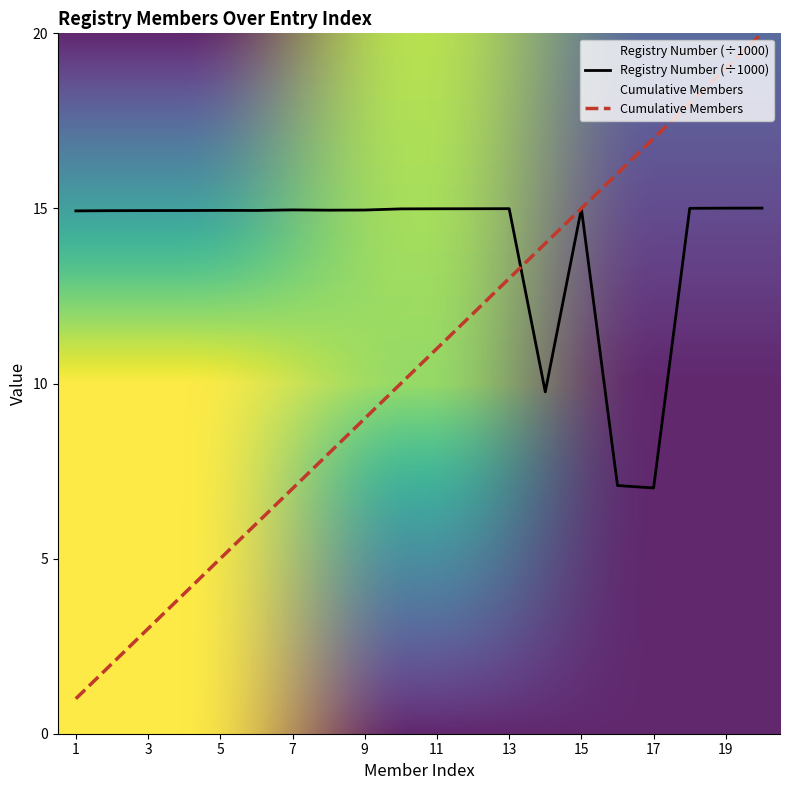

Rank the series by their average value, from lowest to highest.

Cumulative Members, Registry Number (÷1000)